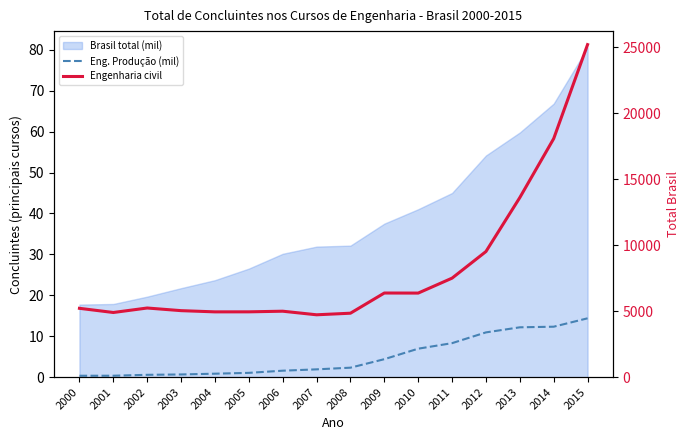

At which label is Engenharia civil closest to 14973?

2013